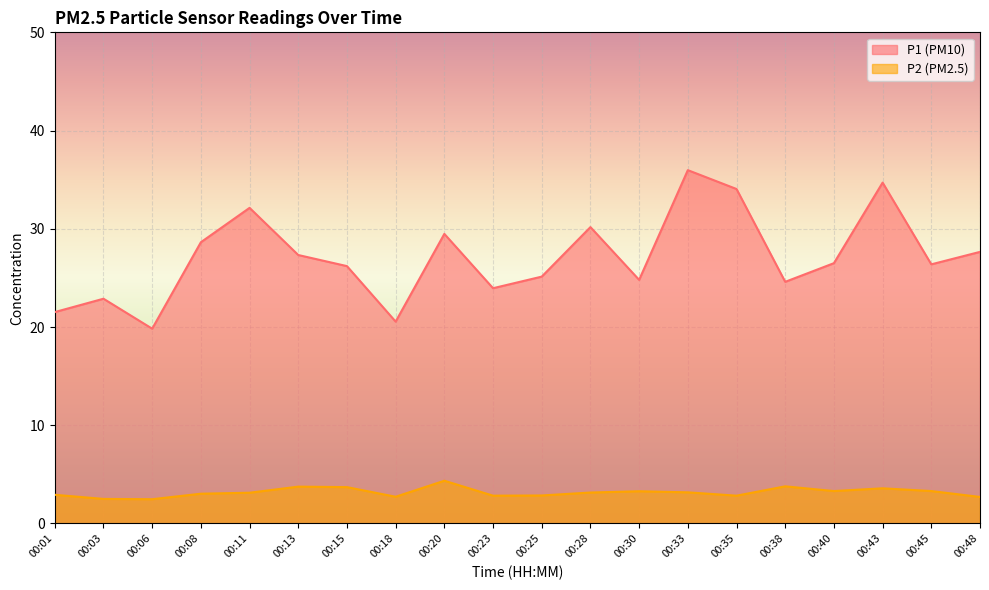

At which category does the chart reach its minimum across all series?

00:06